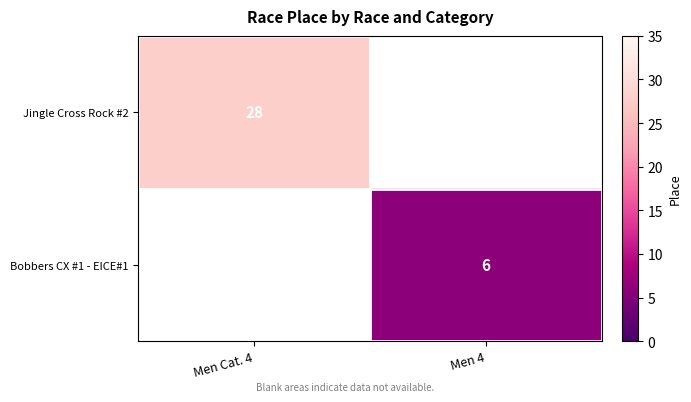

At how many categories does at least one series exceed 12?

1